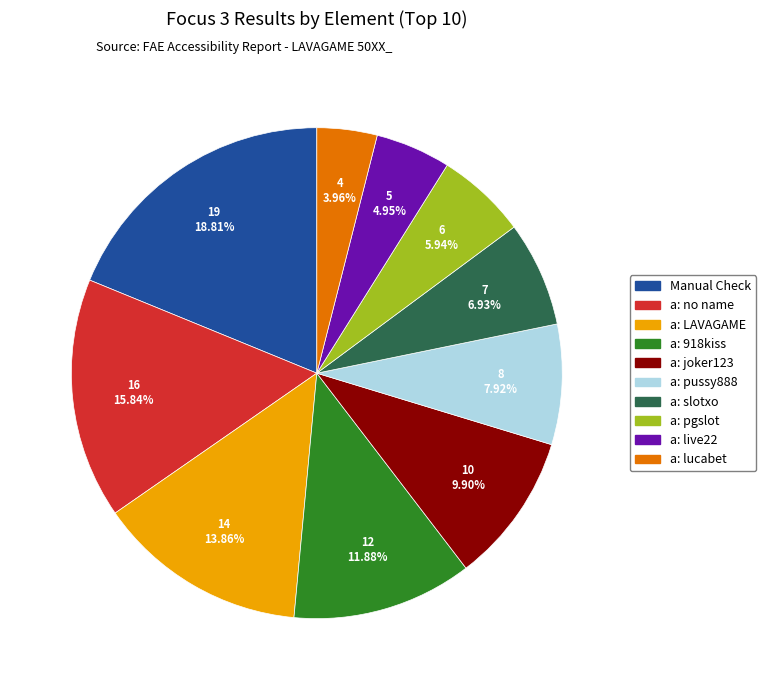

How many segments does this pie chart have?

10